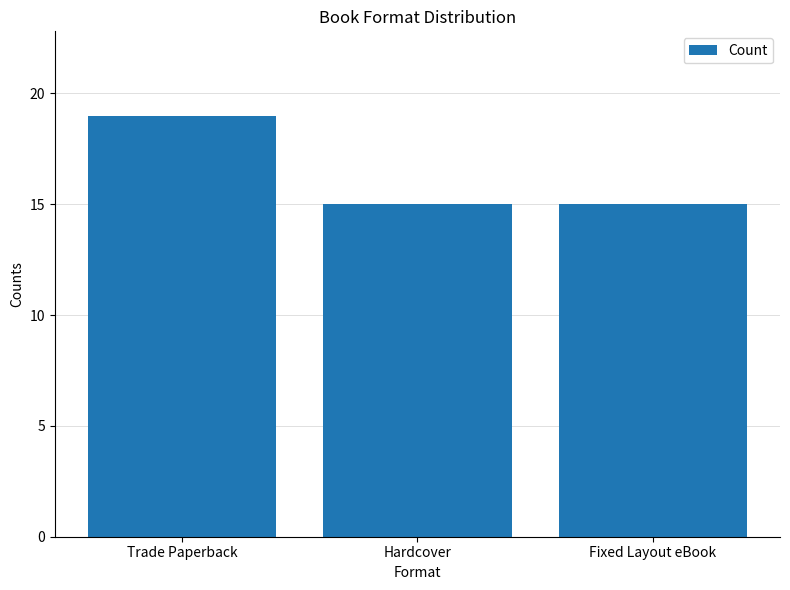

How many series are shown in this chart?

1